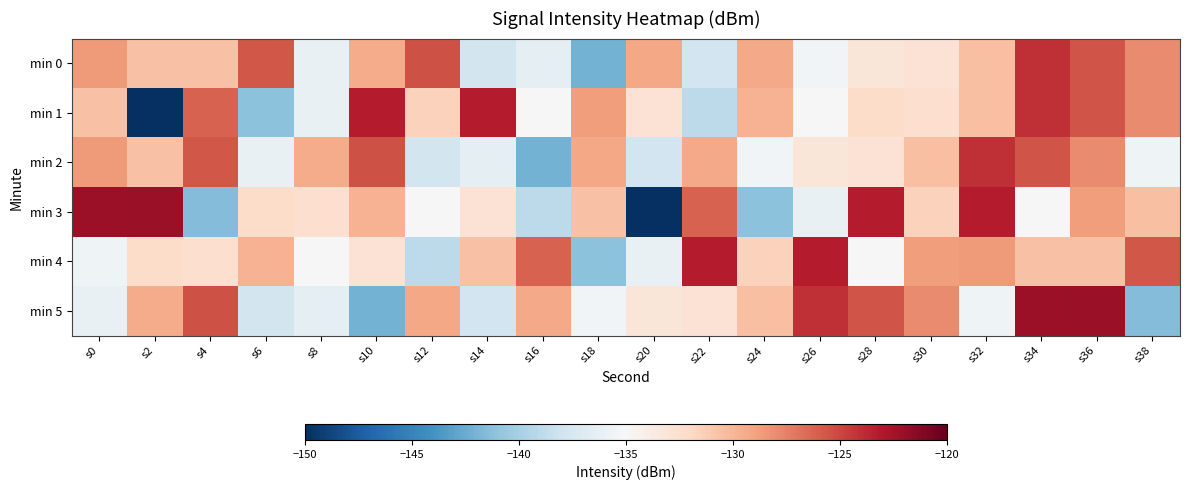

At which category does the chart reach its minimum across all series?

s2